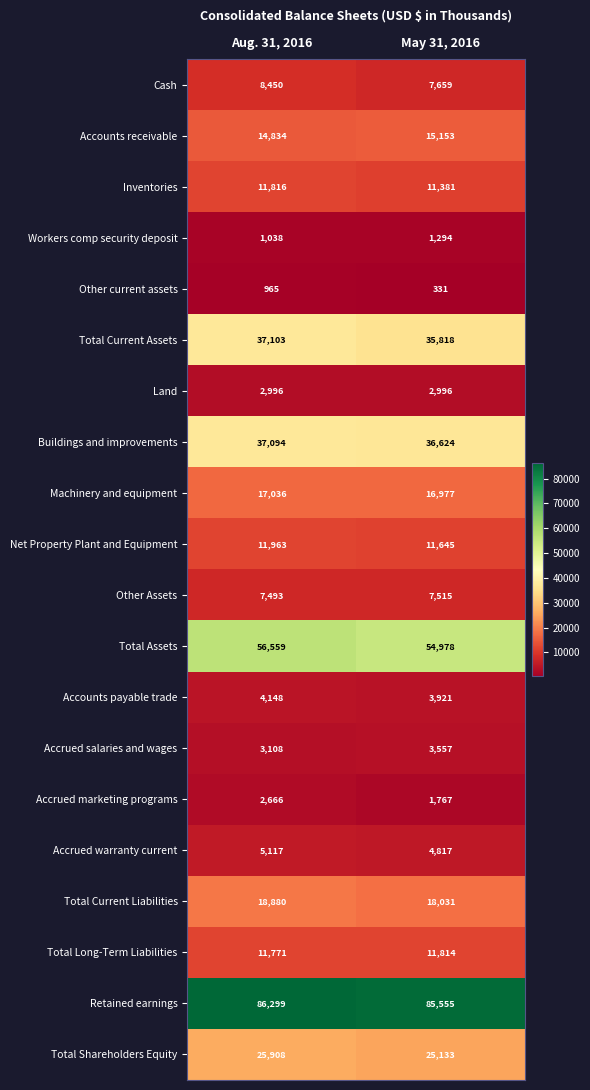

What is the difference between the Other Assets values at Aug. 31, 2016 and May 31, 2016?

22